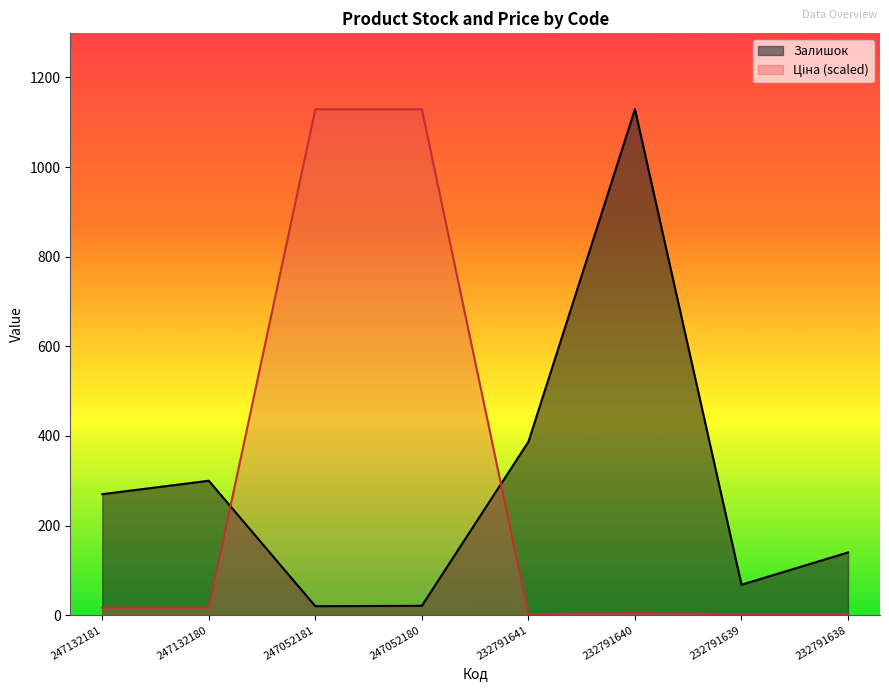

How many lines are shown in the chart?

2